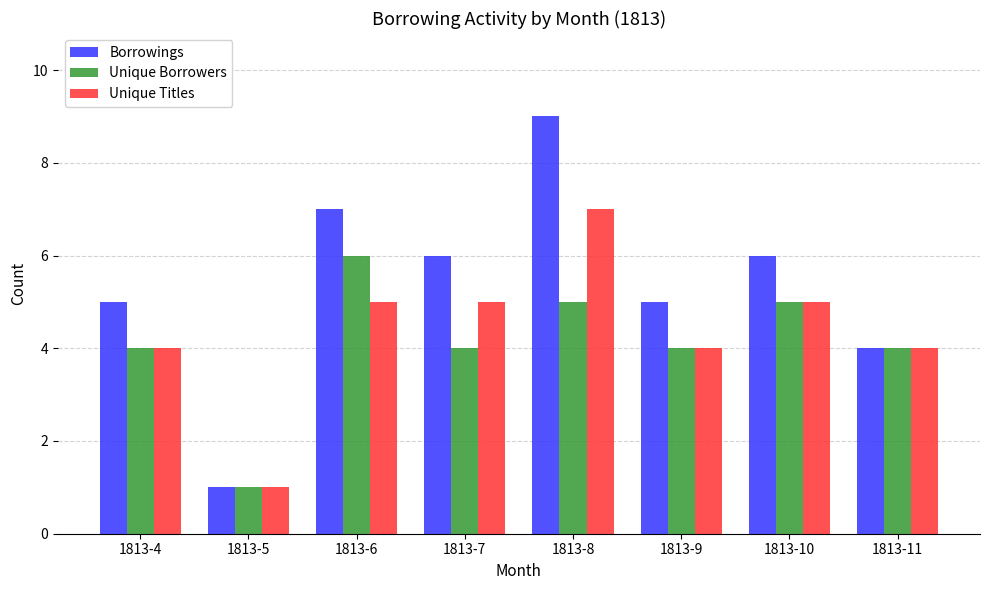

How many distinct data groups are displayed?

3